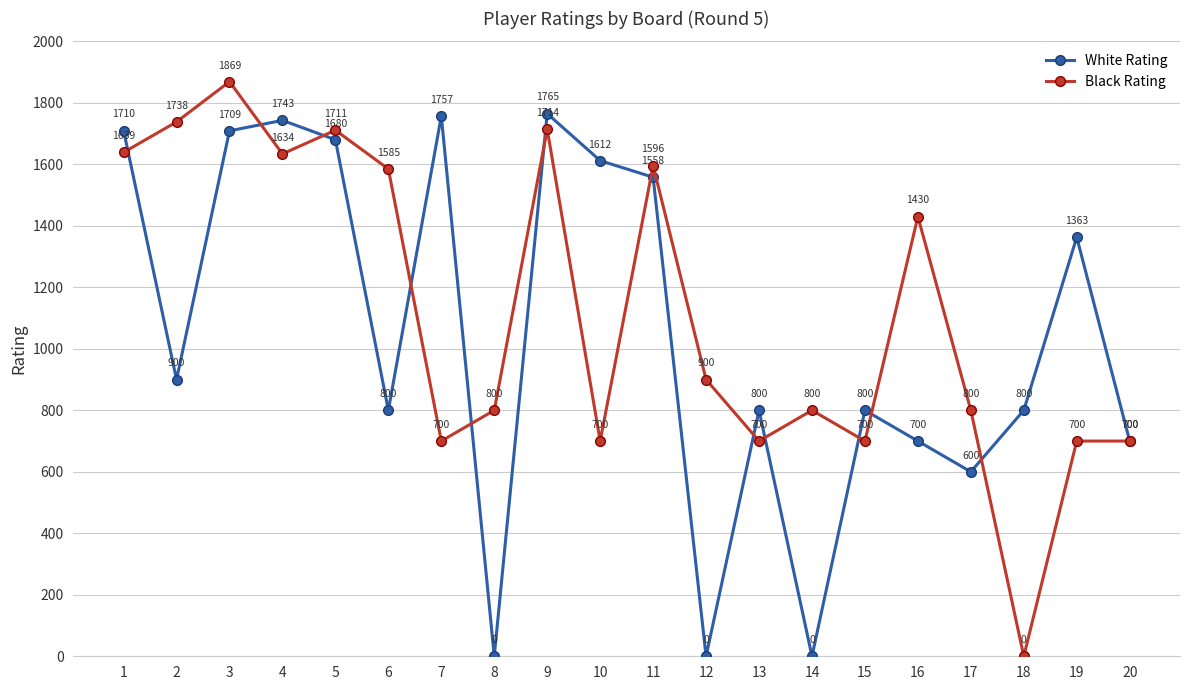

Reading left to right, transcribe all the data shown in this chart.

White Rating: 1710	900	1709	1743	1680	800	1757	0	1765	1612	1558	0	800	0	800	700	600	800	1363	700
Black Rating: 1639	1738	1869	1634	1711	1585	700	800	1714	700	1596	900	700	800	700	1430	800	0	700	700